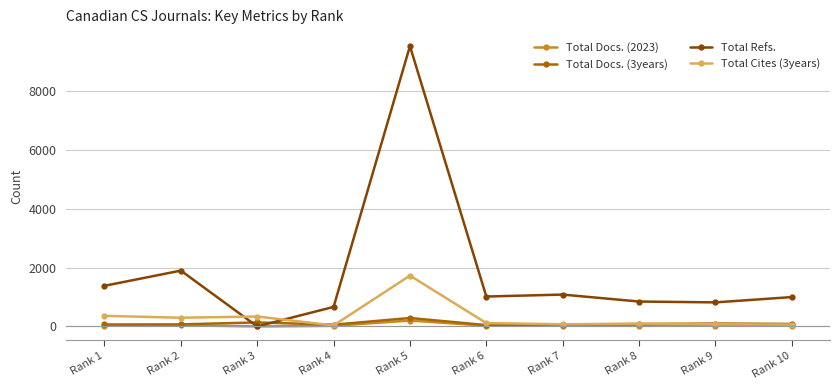

Between Rank 1 and Rank 9, which series saw the biggest shift?

Total Refs.